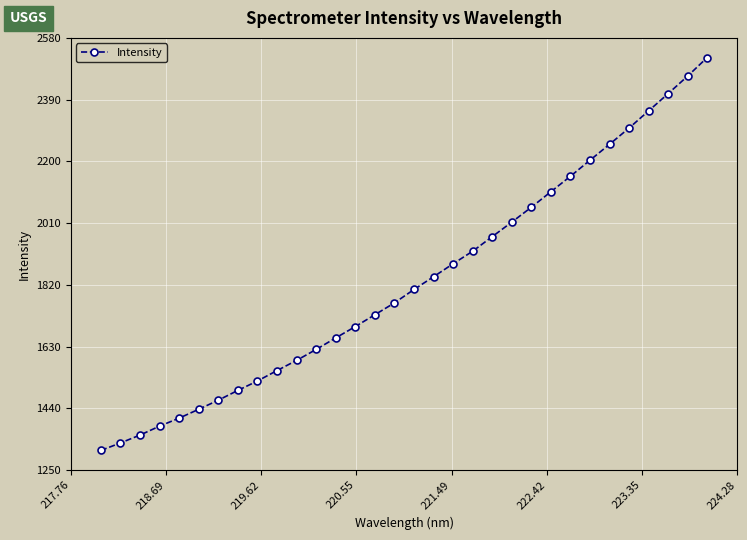

Does the chart display data point markers on the line(s)?

Yes